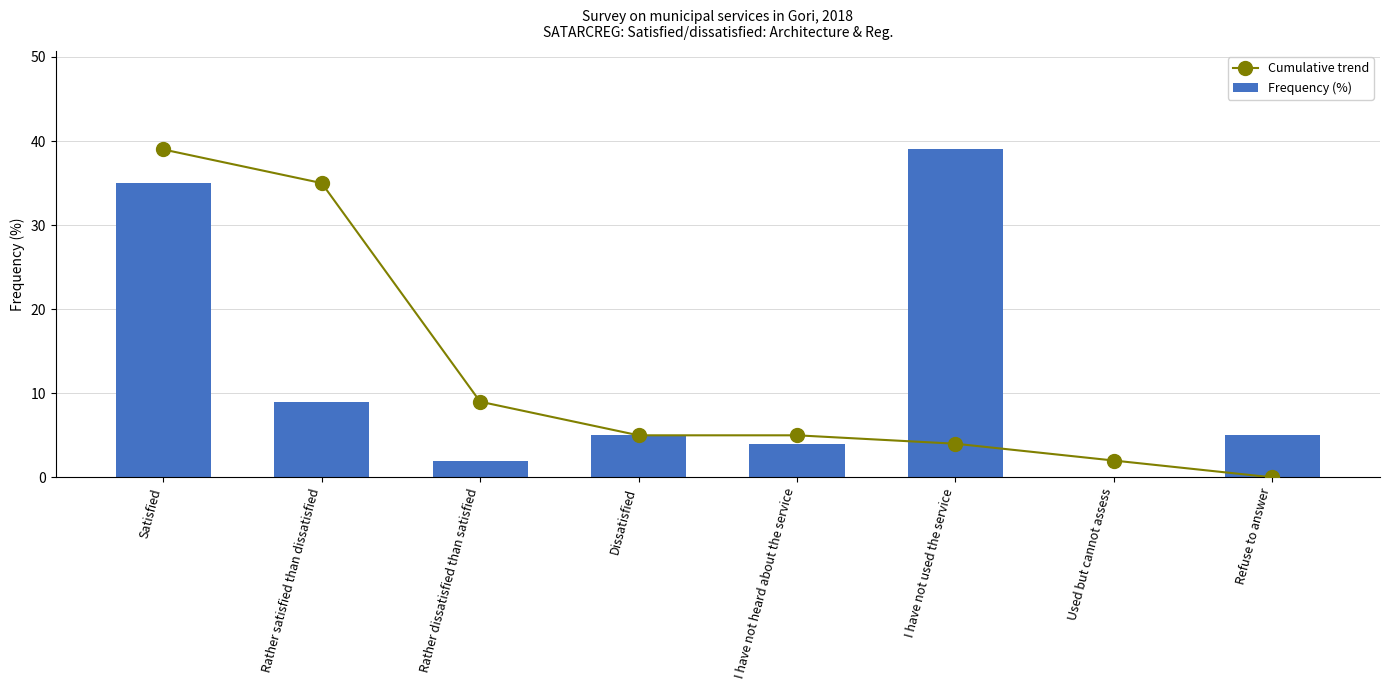

What is the sum of all Cumulative trend values?

99